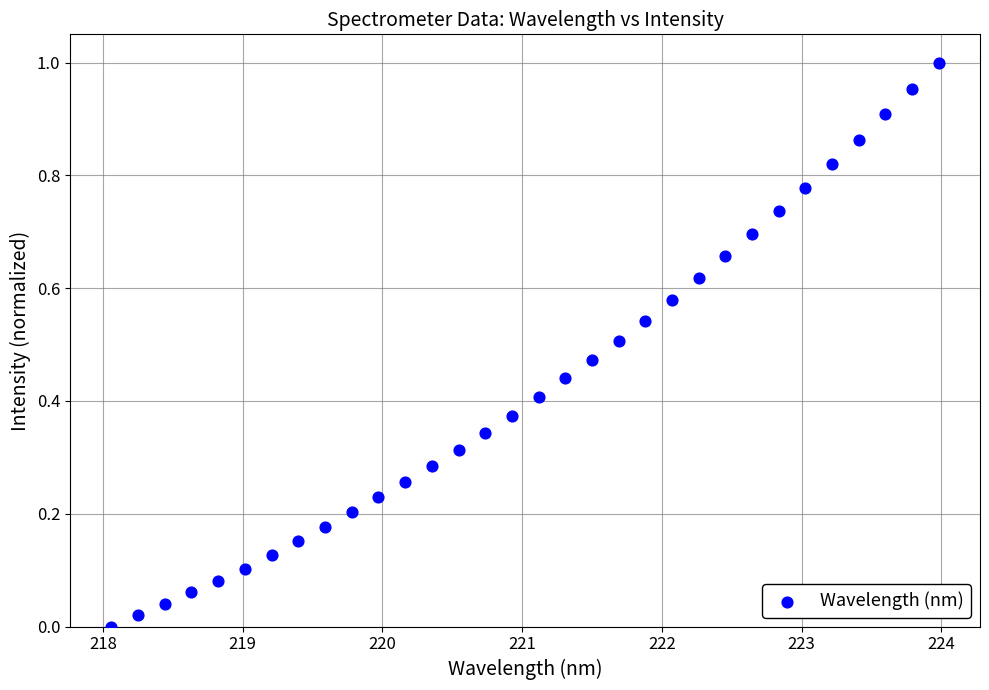

What is the range of X values (max minus min)?

5.9